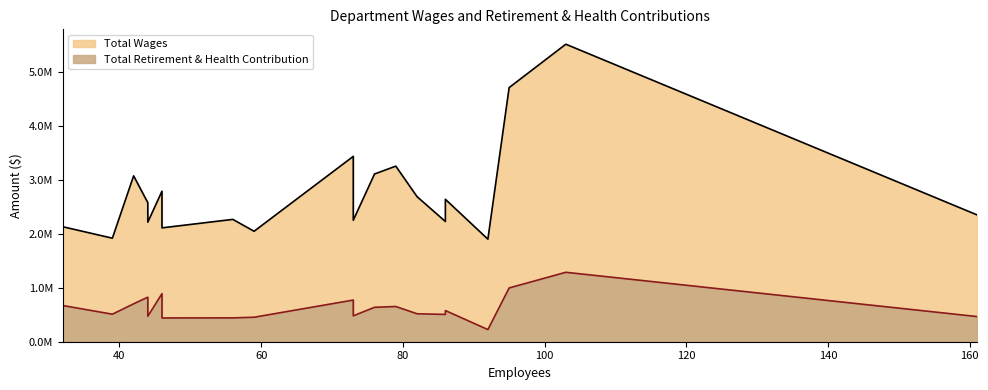

In Total Retirement & Health Contribution, how many points are lower than both neighbors (excluding endpoints)?

5